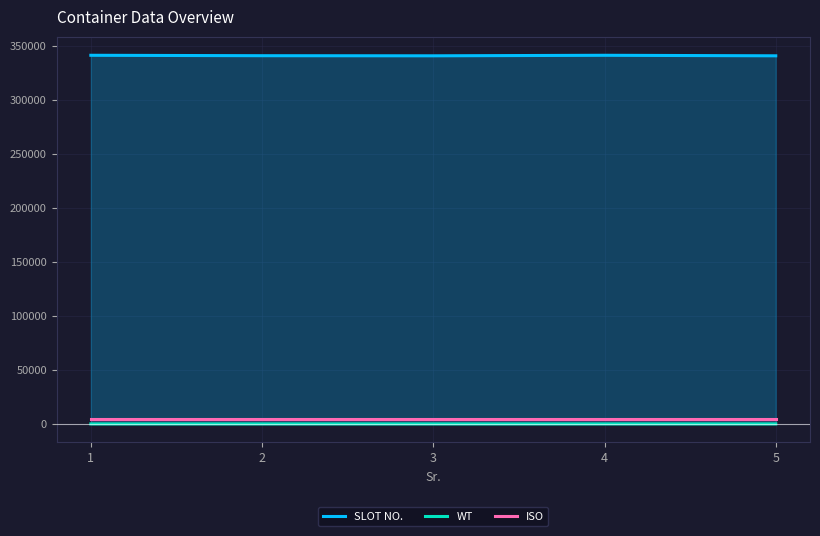

What is the total value across all series at 3?

345353.6